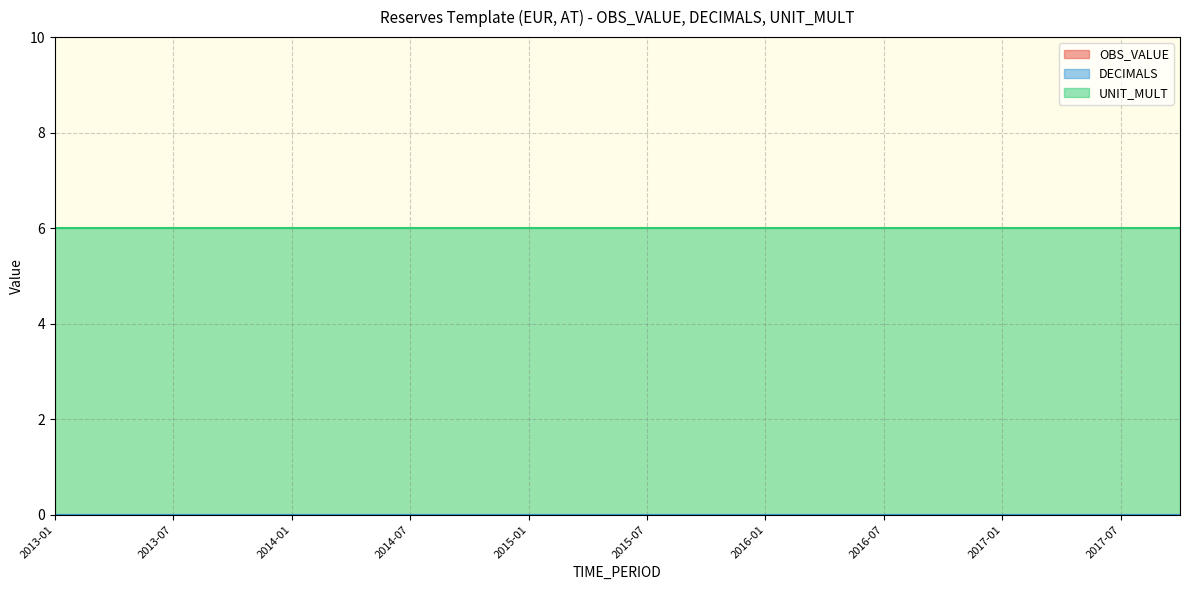

True or false: DECIMALS and UNIT_MULT intersect in this chart.

False